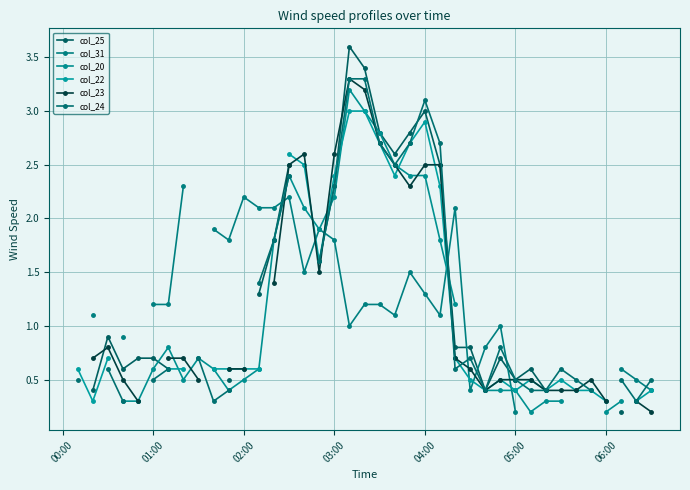

The value of col_25 at 17 is 2.8. True or false?

False